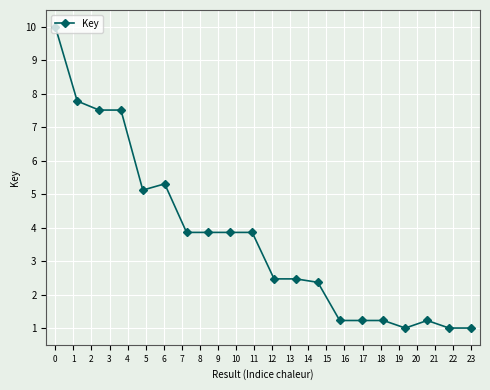

Count the number of data series in this chart.

1